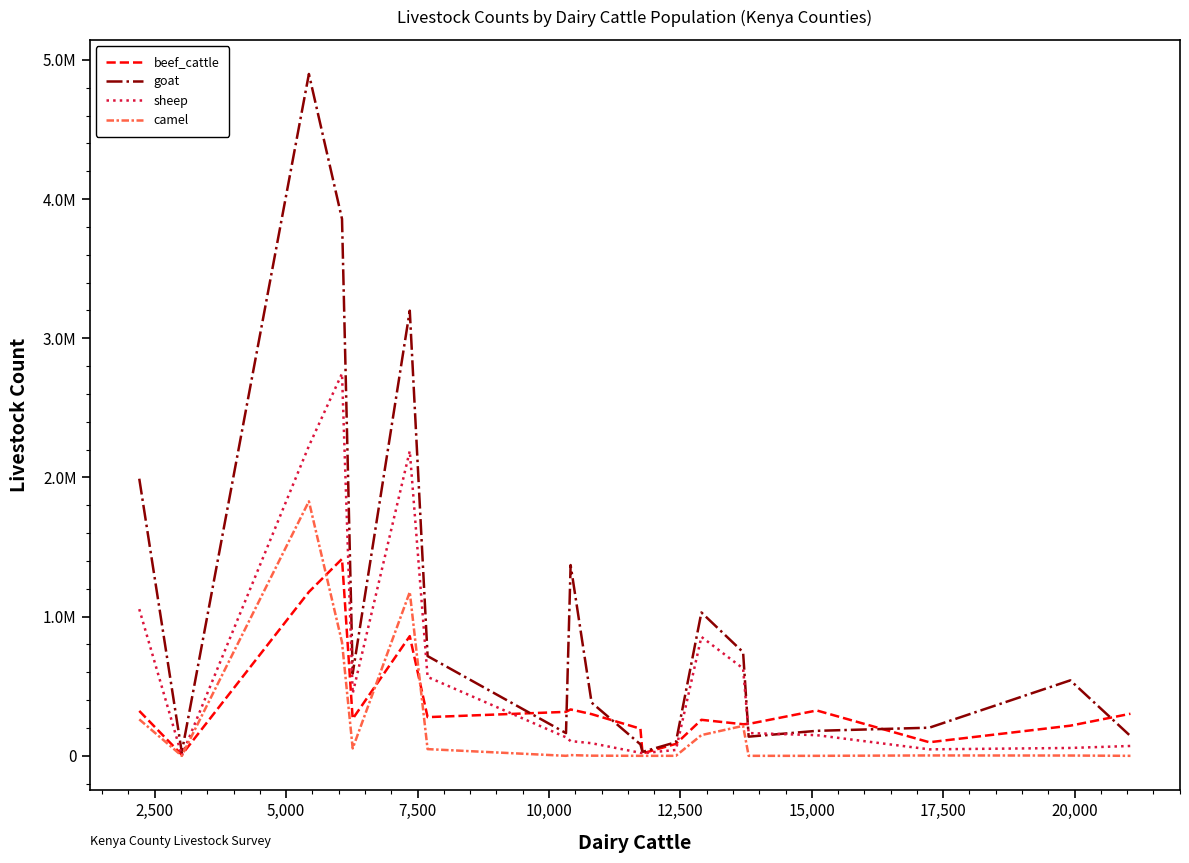

Which series ends up on top after the final intersection of goat and beef_cattle?

beef_cattle